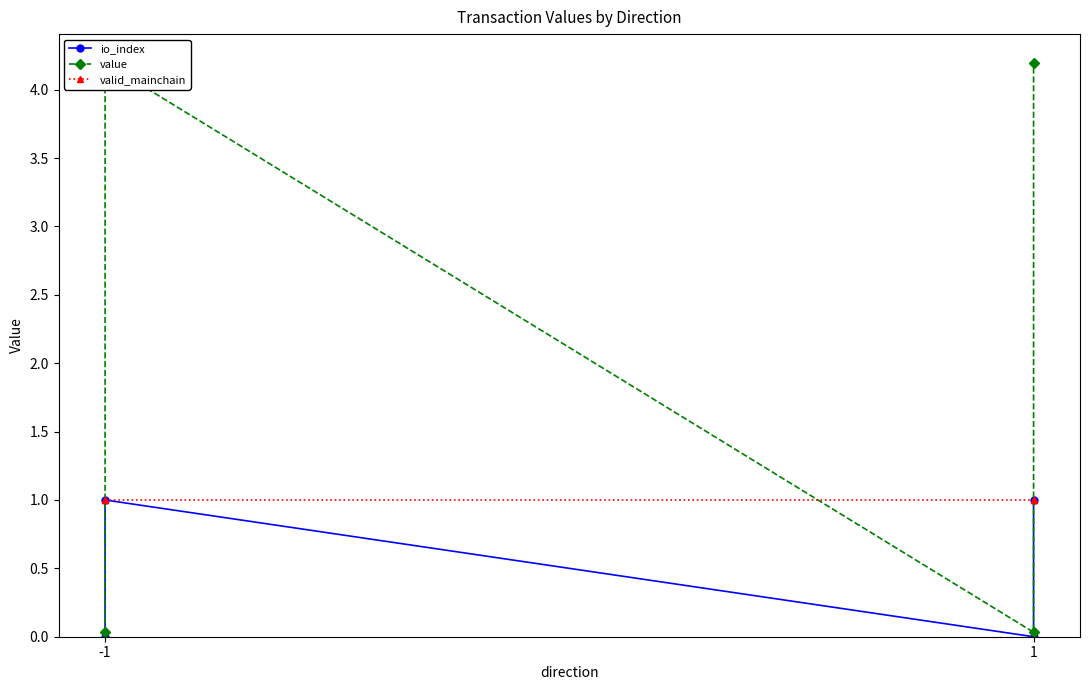

How many intersections are there between valid_mainchain and value?

3